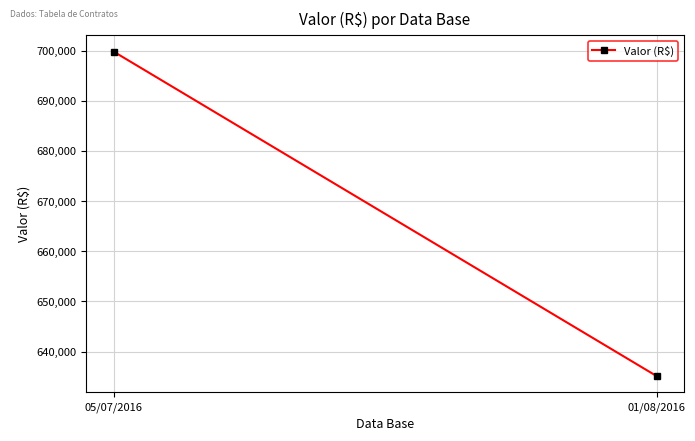

What is the value of the 2nd point from the left?

635116.1